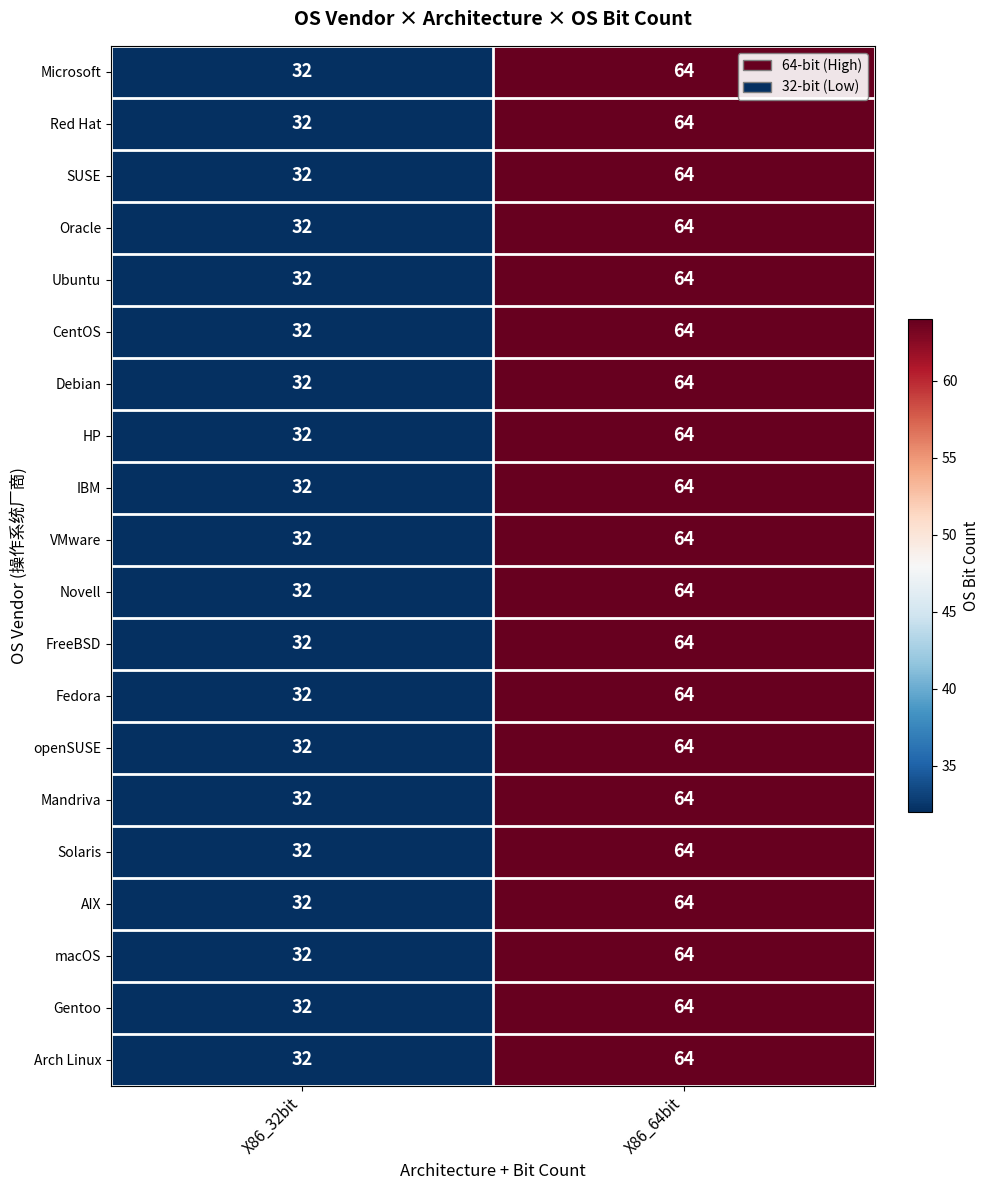

List the labels in order of Fedora value, smallest first.

X86_32bit, X86_64bit